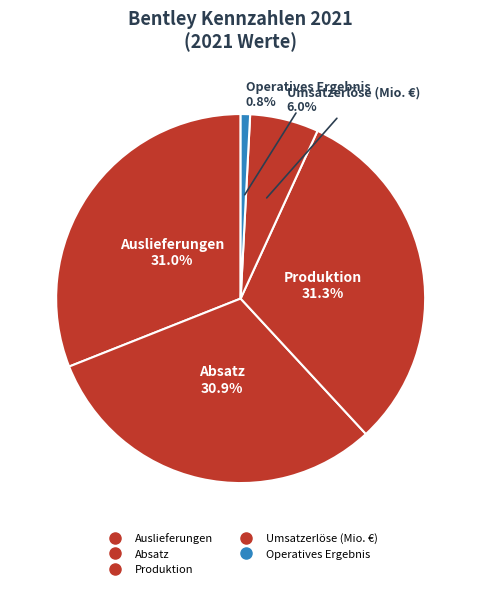

Rank the categories by value from highest to lowest.

Produktion, Auslieferungen, Absatz, Umsatzerlöse (Mio. €), Operatives Ergebnis